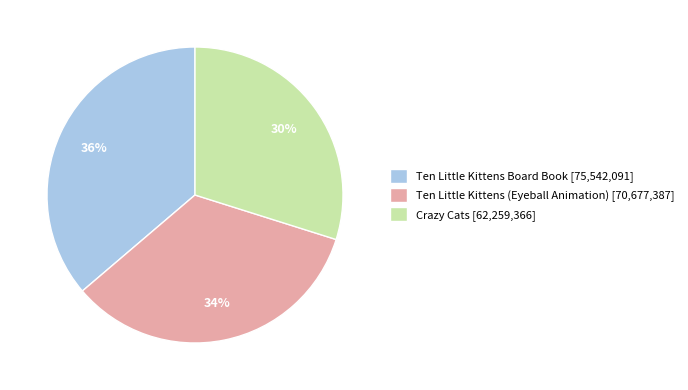

To the nearest percent, what is the difference between the Ten Little Kittens (Eyeball Animation) and Crazy Cats slice percentages?

4%